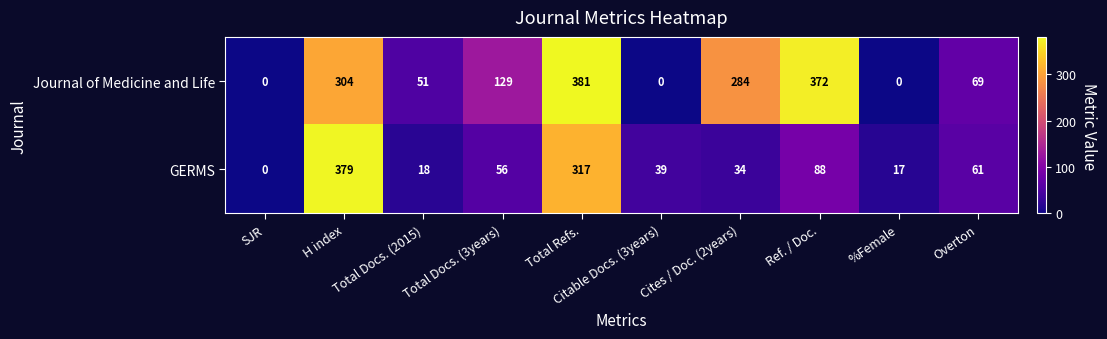

What is the sum of all GERMS values?

1009